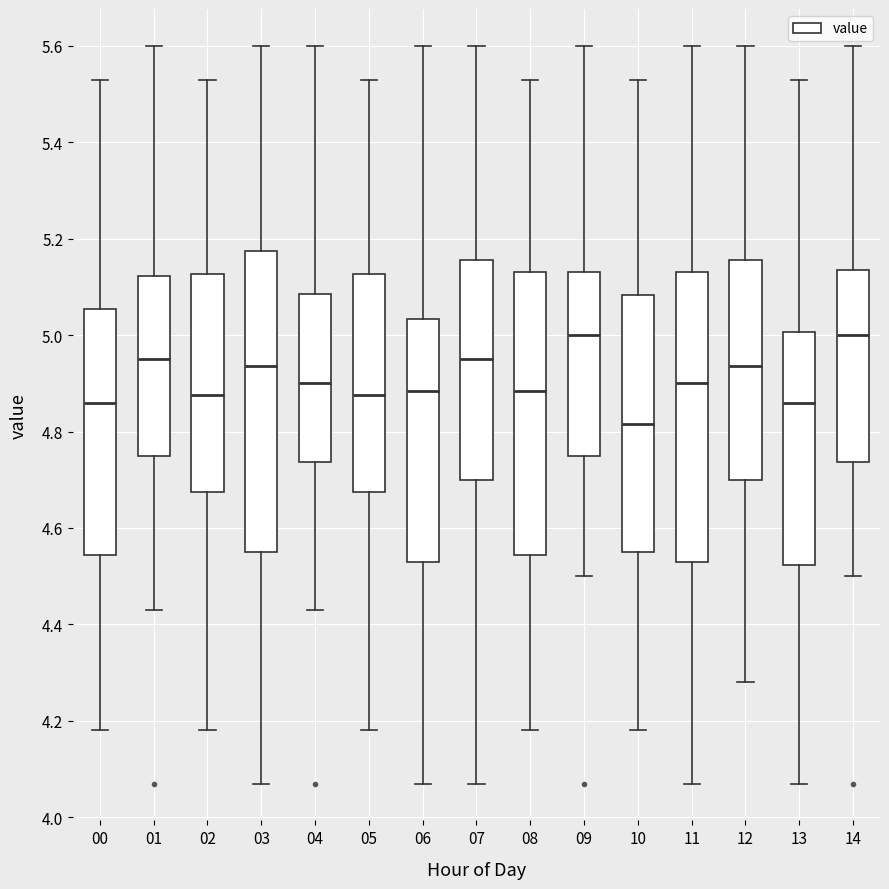

Reading left to right, read every box against the y-axis: the position of its median line, the range the box covers, and the ends of its whiskers. The values are not printed on the chart, so give them approximately, as read against the axis.

00: median 4.86, box 4.54 to 5.06, whiskers 4.18 to 5.54
01: median 4.96, box 4.76 to 5.12, whiskers 4.44 to 5.60
02: median 4.88, box 4.68 to 5.12, whiskers 4.18 to 5.54
03: median 4.94, box 4.56 to 5.18, whiskers 4.08 to 5.60
04: median 4.90, box 4.74 to 5.08, whiskers 4.44 to 5.60
05: median 4.88, box 4.68 to 5.12, whiskers 4.18 to 5.54
06: median 4.88, box 4.54 to 5.04, whiskers 4.08 to 5.60
07: median 4.96, box 4.70 to 5.16, whiskers 4.08 to 5.60
08: median 4.88, box 4.54 to 5.14, whiskers 4.18 to 5.54
09: median 5.00, box 4.76 to 5.14, whiskers 4.50 to 5.60
10: median 4.82, box 4.56 to 5.08, whiskers 4.18 to 5.54
11: median 4.90, box 4.54 to 5.14, whiskers 4.08 to 5.60
12: median 4.94, box 4.70 to 5.16, whiskers 4.28 to 5.60
13: median 4.86, box 4.52 to 5.00, whiskers 4.08 to 5.54
14: median 5.00, box 4.74 to 5.14, whiskers 4.50 to 5.60